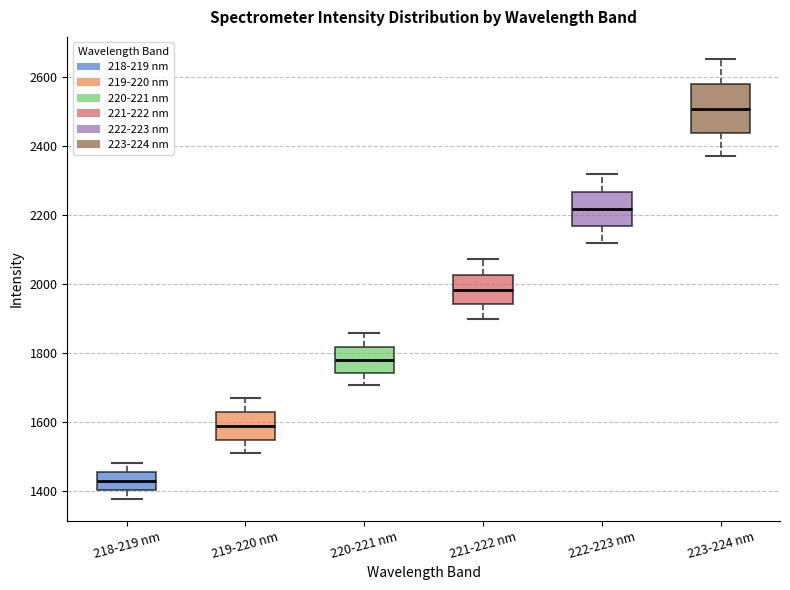

Reading left to right, transcribe this box plot: for each box, give where its median line is, the range the box spans, and where its two whiskers end, as read against the y-axis. The values are not printed on the chart, so give them approximately, as read against the axis.

218-219 nm: median 1420, box 1400 to 1460, whiskers 1380 to 1480
219-220 nm: median 1580, box 1540 to 1620, whiskers 1500 to 1660
220-221 nm: median 1780, box 1740 to 1820, whiskers 1700 to 1860
221-222 nm: median 1980, box 1940 to 2020, whiskers 1900 to 2080
222-223 nm: median 2220, box 2160 to 2260, whiskers 2120 to 2320
223-224 nm: median 2500, box 2440 to 2580, whiskers 2380 to 2660